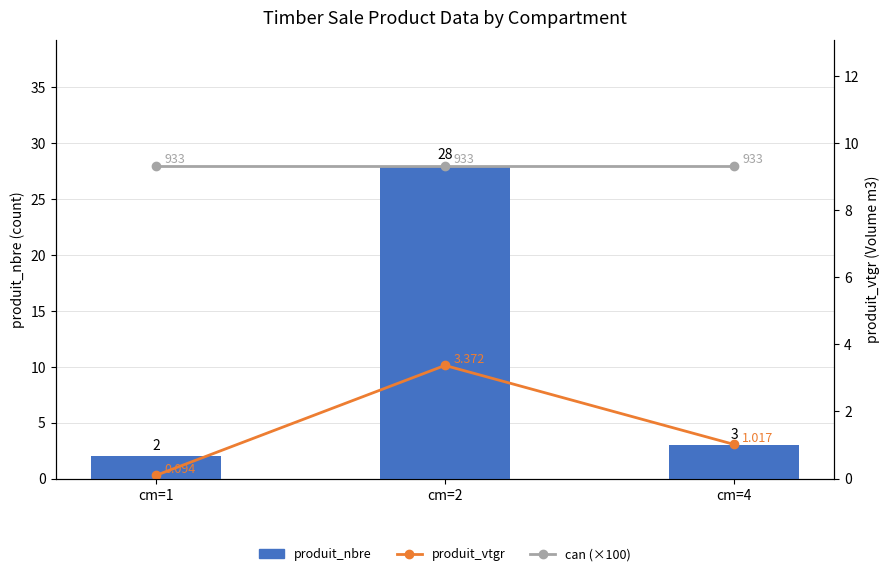

Rank the series at cm=4 from lowest to highest value.

produit_vtgr, produit_nbre, can (×100)